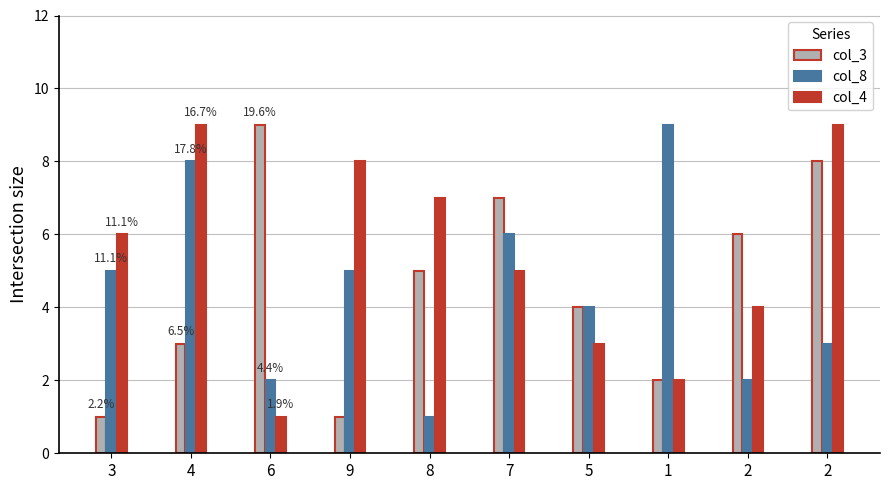

True or false: col_4 has a value of 6 at 3.

True